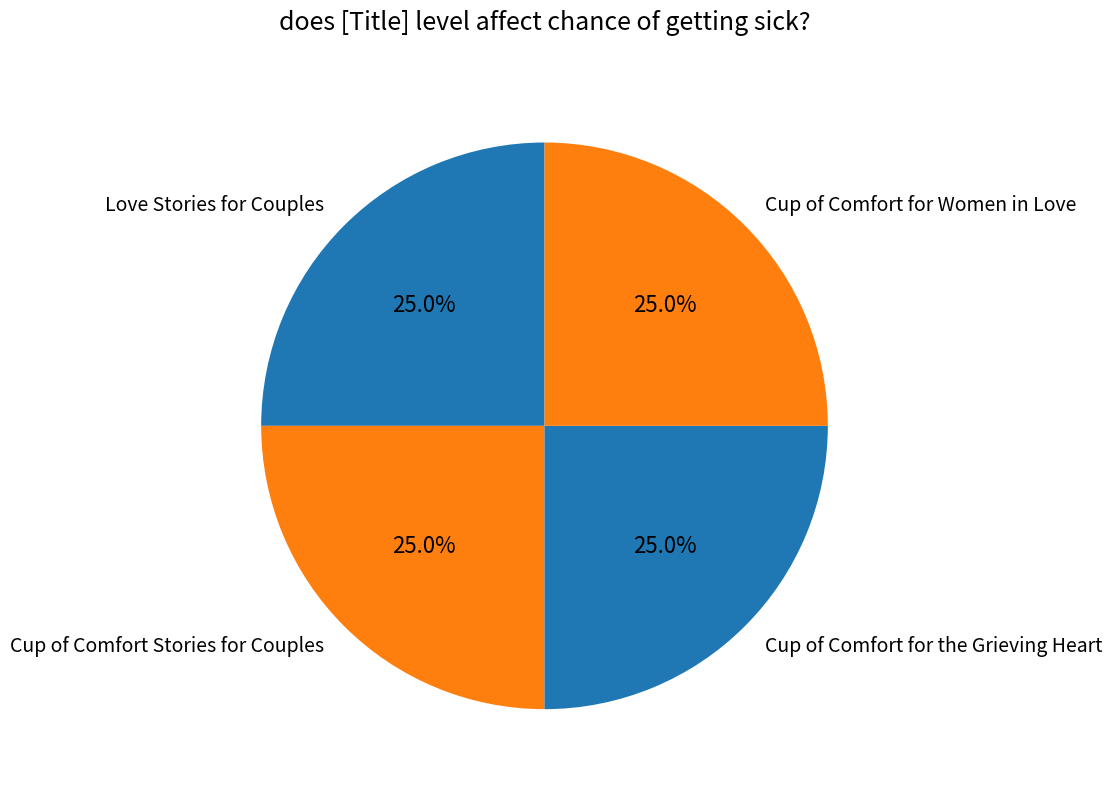

Approximately how many times larger is the value at Cup of Comfort for the Grieving Heart compared to Cup of Comfort for Women in Love?

1.0